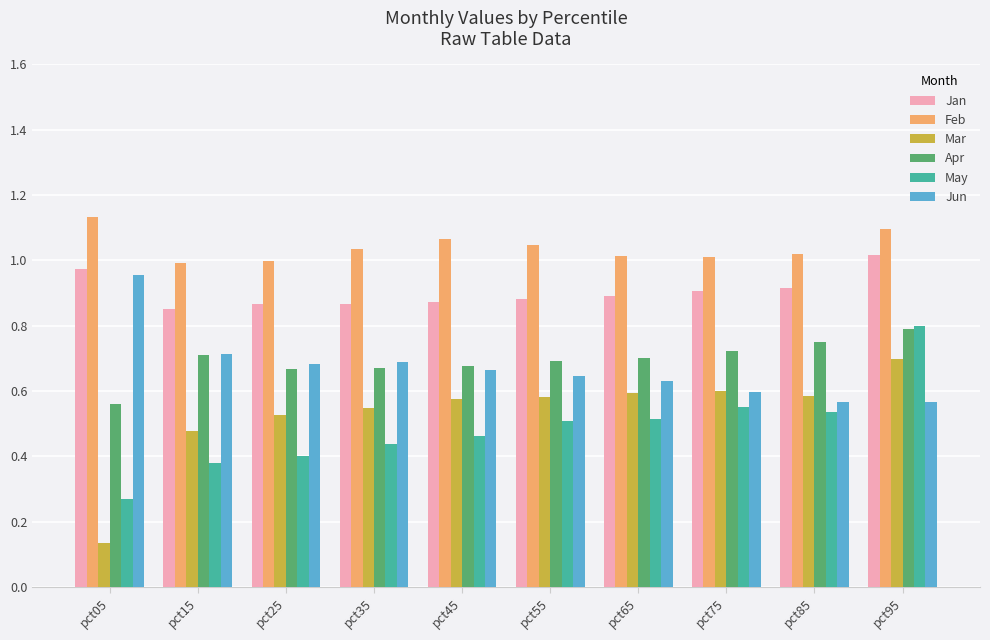

The Jun series shows 0.2 at pct65. True or false?

False